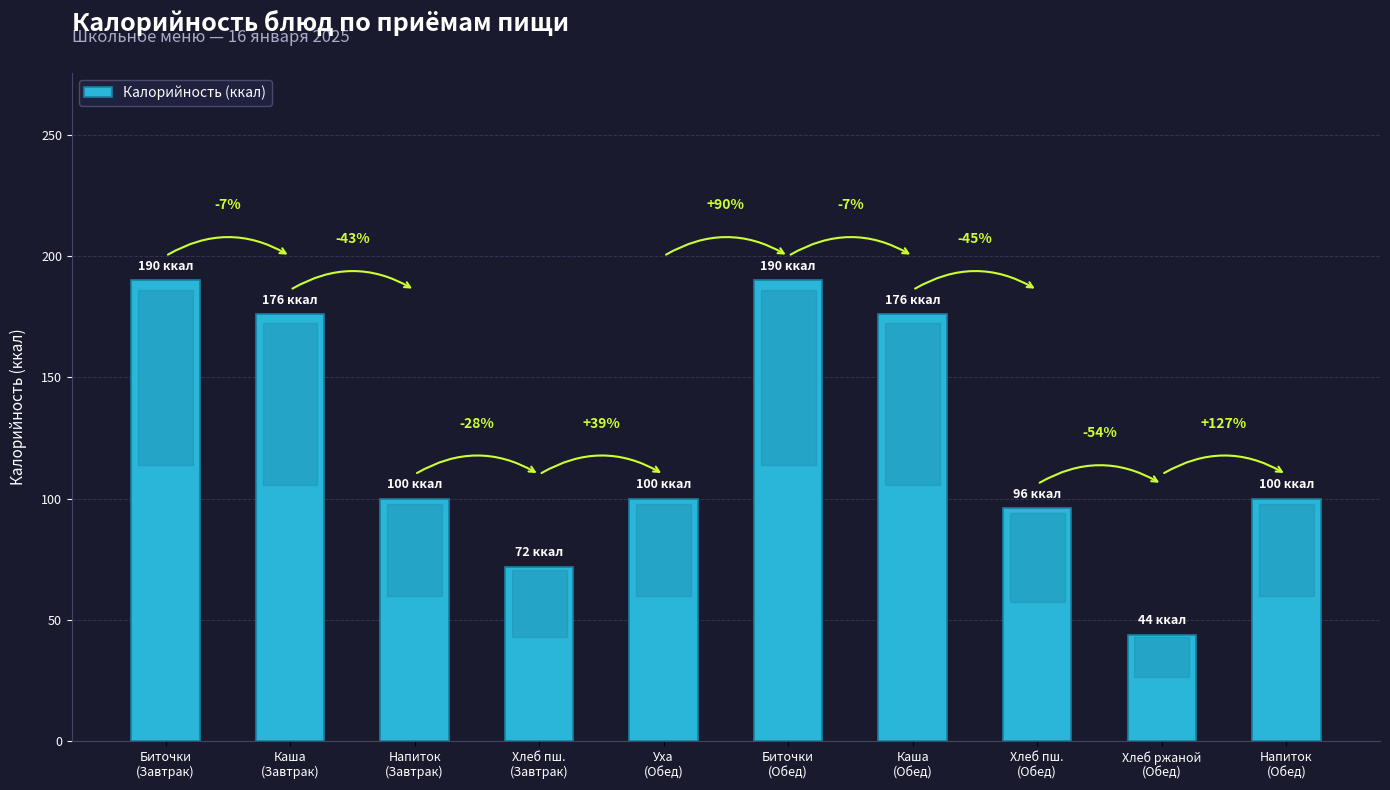

Does the chart contain any negative values?

No